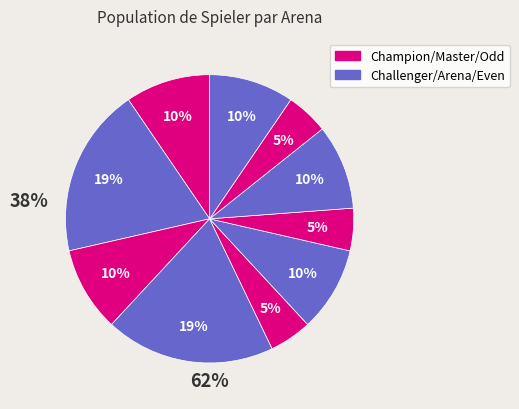

To the nearest percent, what is the average slice percentage?

10%